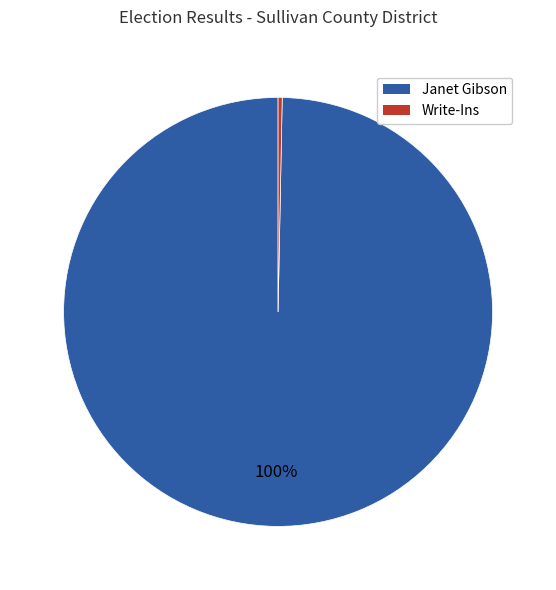

Which category has the biggest portion of the pie?

Janet Gibson